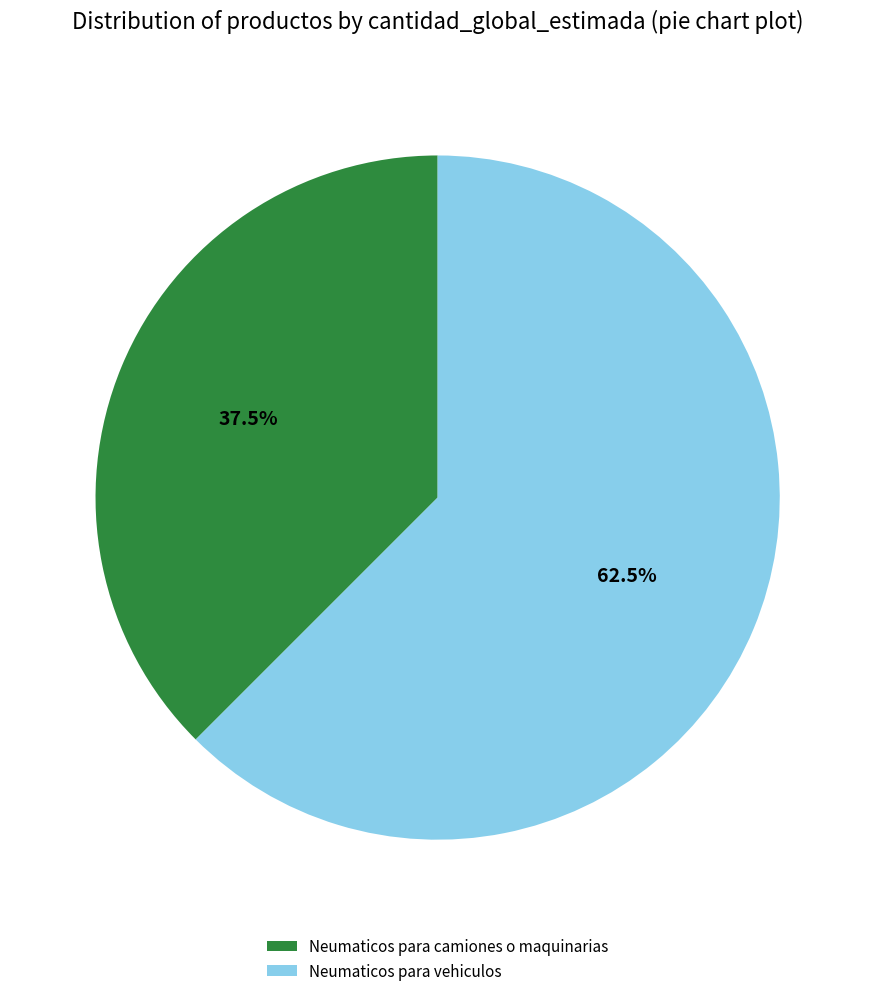

Do Neumaticos para camiones o maquinarias and Neumaticos para vehiculos together represent more than half of the pie?

Yes